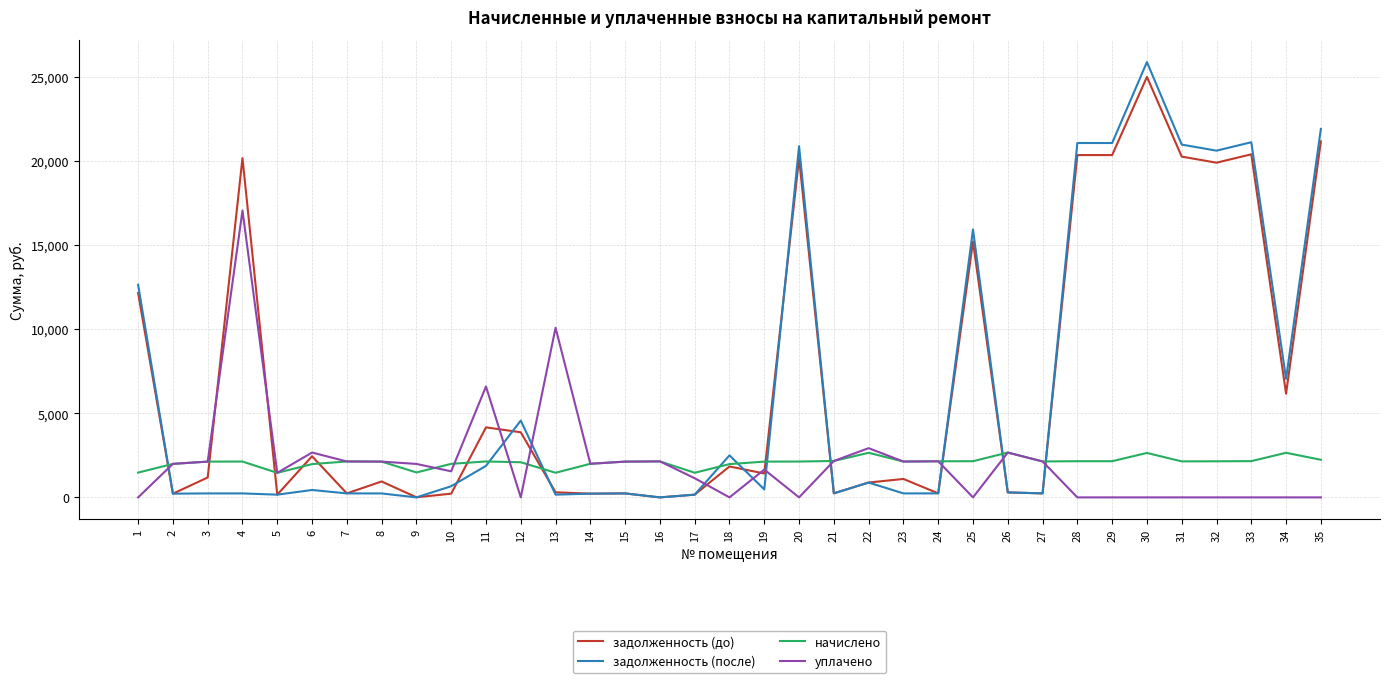

How many times do уплачено and задолженность (после) cross each other?

10